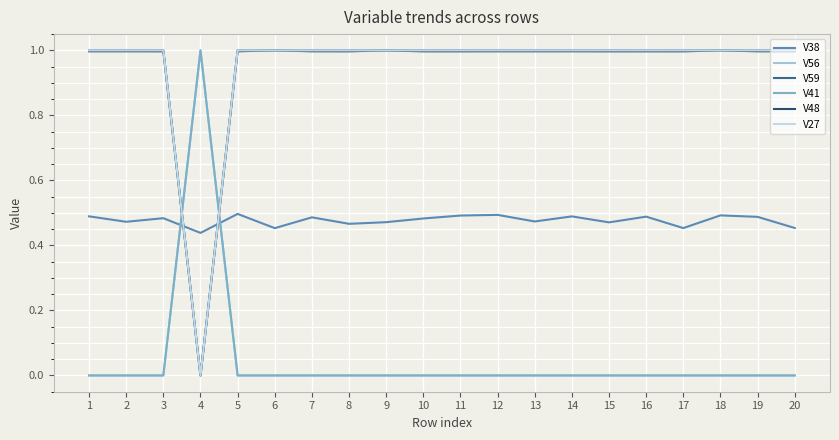

Reading right to left, extract all data points from this chart.

V38: 0.5	0.5	0.5	0.5	0.5	0.5	0.5	0.5	0.5	0.5	0.5	0.5	0.5	0.5	0.5	0.5	0.4	0.5	0.5	0.5
V56: 0.0	0.0	0.0	0.0	0.0	0.0	0.0	0.0	0.0	0.0	0.0	0.0	0.0	0.0	0.0	0.0	1.0	0.0	0.0	0.0
V59: 1.0	1.0	1.0	1.0	1.0	1.0	1.0	1.0	1.0	1.0	1.0	1.0	1.0	1.0	1.0	1.0	0.0	1.0	1.0	1.0
V41: 0.0	0.0	0.0	0.0	0.0	0.0	0.0	0.0	0.0	0.0	0.0	0.0	0.0	0.0	0.0	0.0	1.0	0.0	0.0	0.0
V48: 1.0	1.0	1.0	1.0	1.0	1.0	1.0	1.0	1.0	1.0	1.0	1.0	1.0	1.0	1.0	1.0	0.0	1.0	1.0	1.0
V27: 1.0	1.0	1.0	1.0	1.0	1.0	1.0	1.0	1.0	1.0	1.0	1.0	1.0	1.0	1.0	1.0	0.0	1.0	1.0	1.0